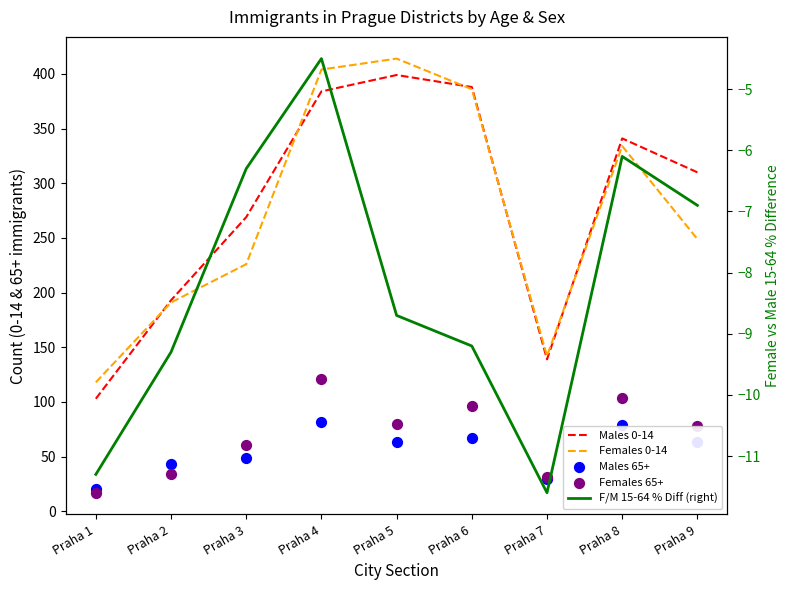

Is the value of Males 65+ at Praha 6 greater than the value of Females 65+ at Praha 8?

No